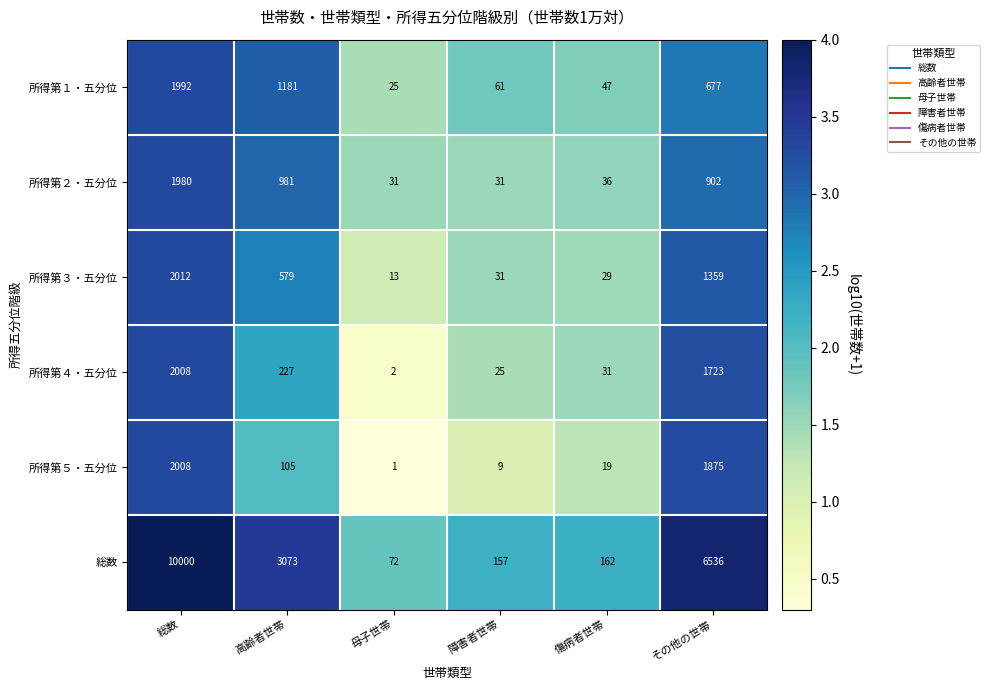

Which series has the widest spread of values?

総数